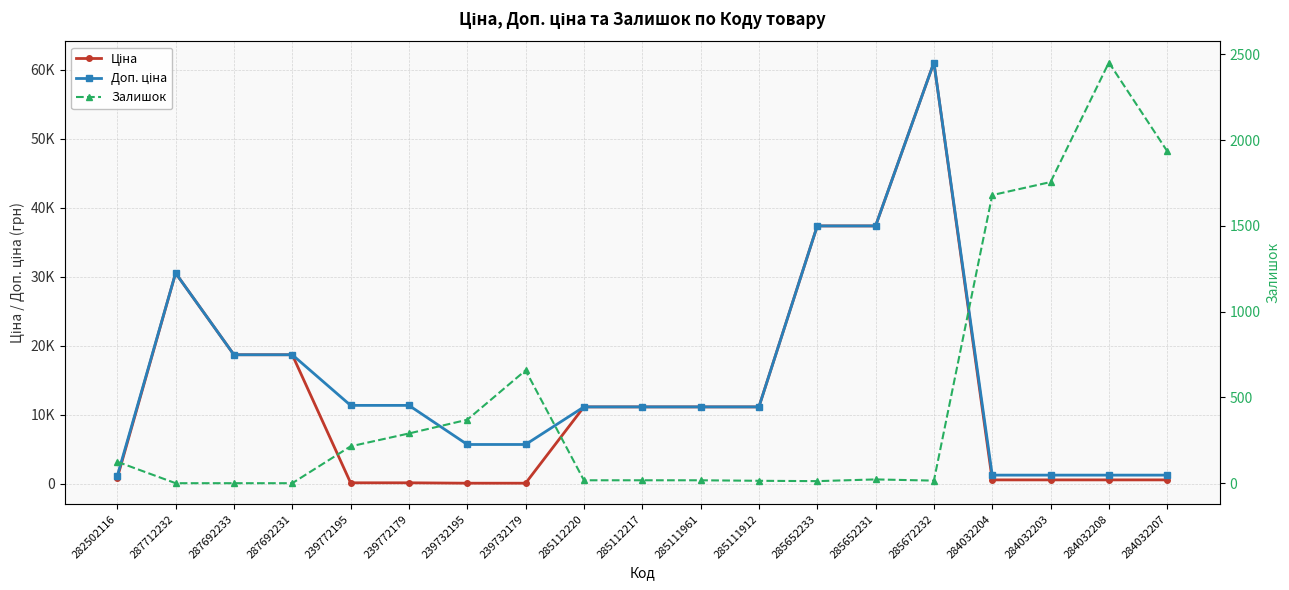

Where is Доп. ціна nearest to the value 31063?

287712232